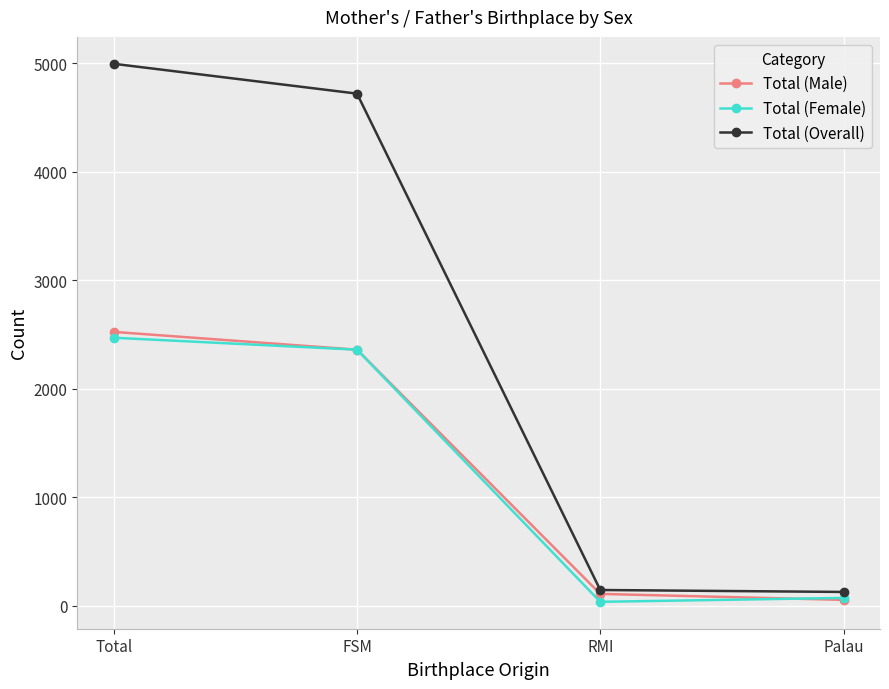

What is the value of the Total (Male) point at the 2nd from the left?

2361